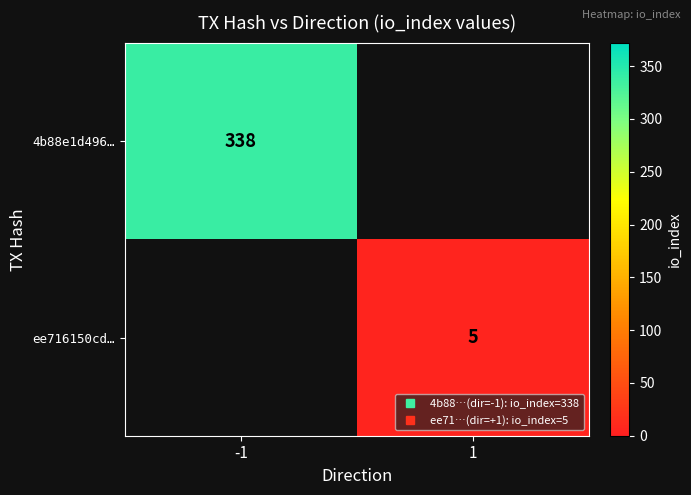

Which category has the lowest value across all series?

1